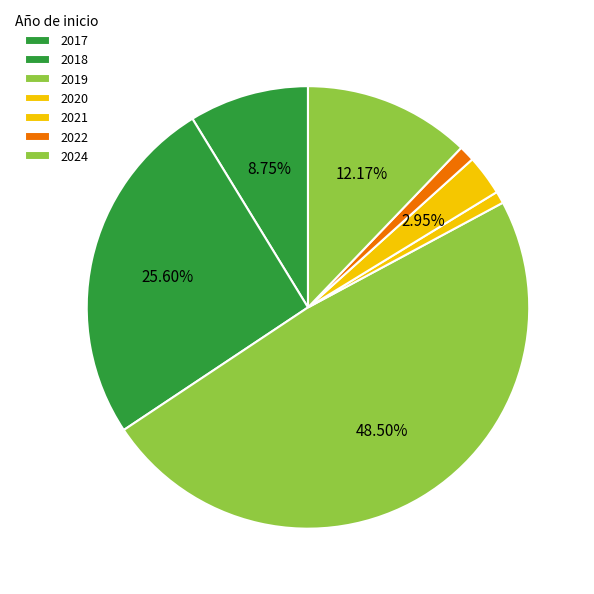

True or false: 2021 accounts for 1% of the total.

True